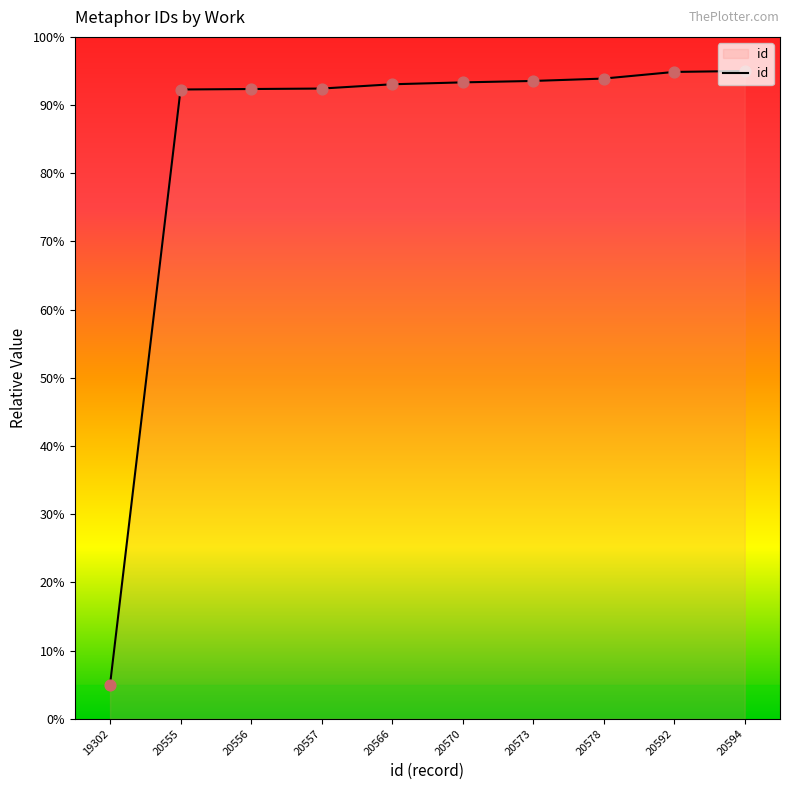

Approximately how many times larger is the value at 20557 compared to 20570?

1.0